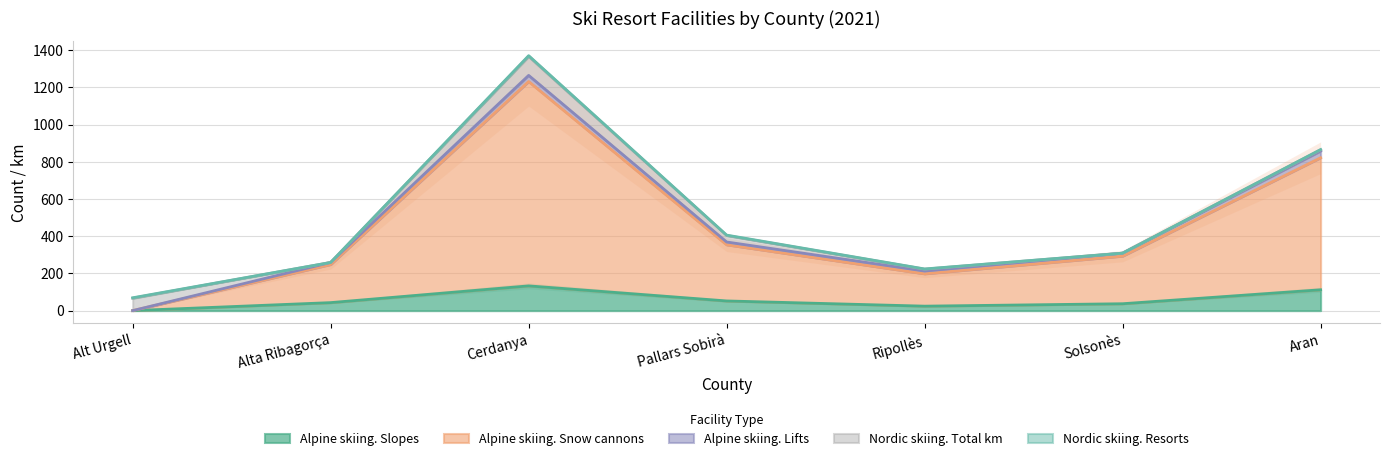

Is it true that Alpine skiing. Lifts equals 15 at Pallars Sobirà?

True